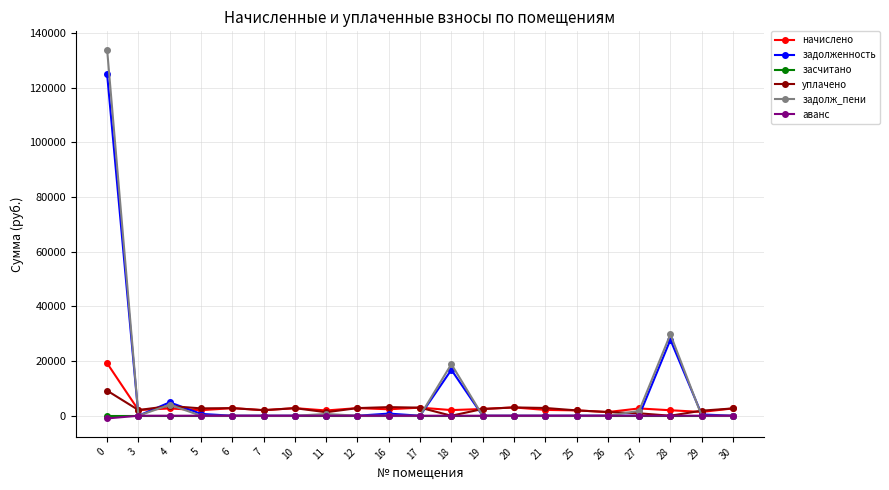

Which series has the widest spread of values?

задолж_пени